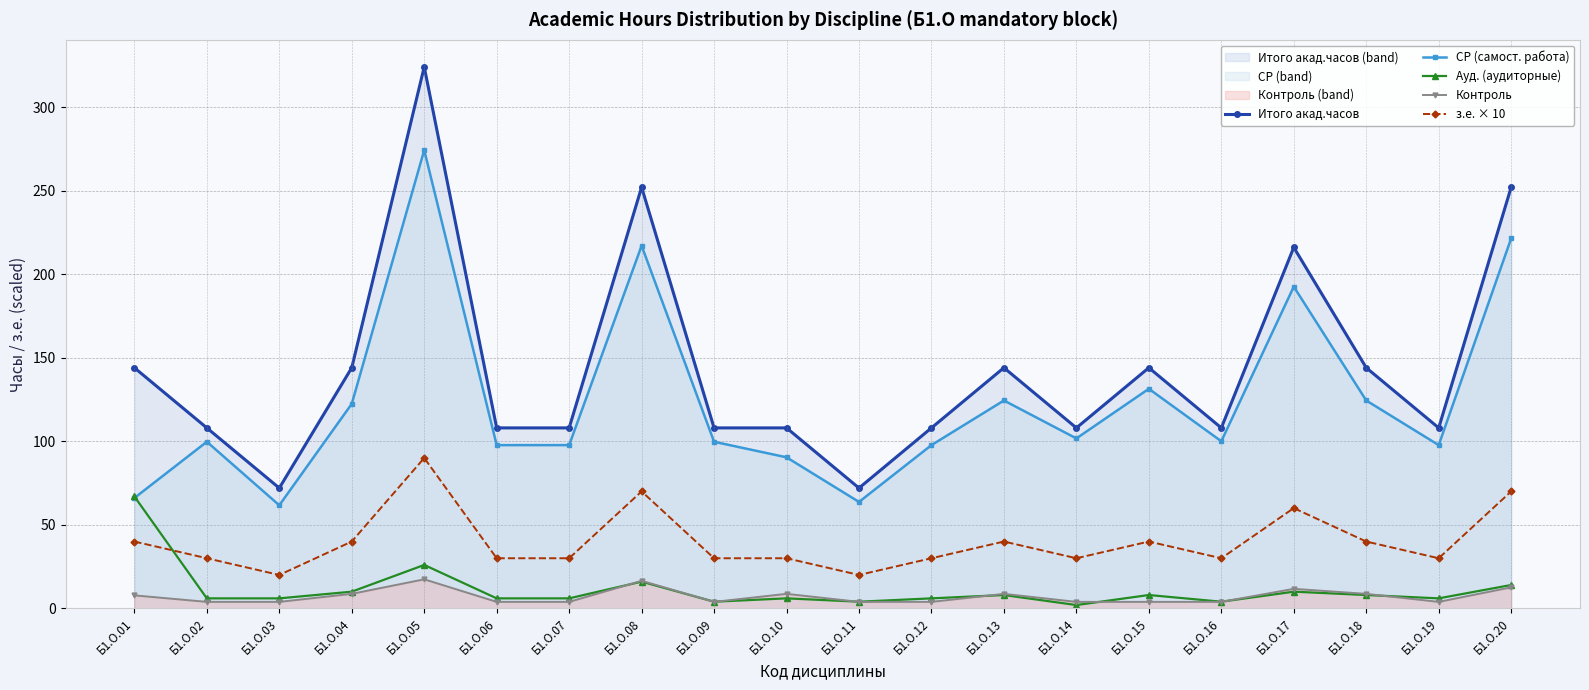

What are all the series names shown in the legend?

Итого акад.часов, СР (самост. работа), Ауд. (аудиторные), Контроль, з.е. × 10